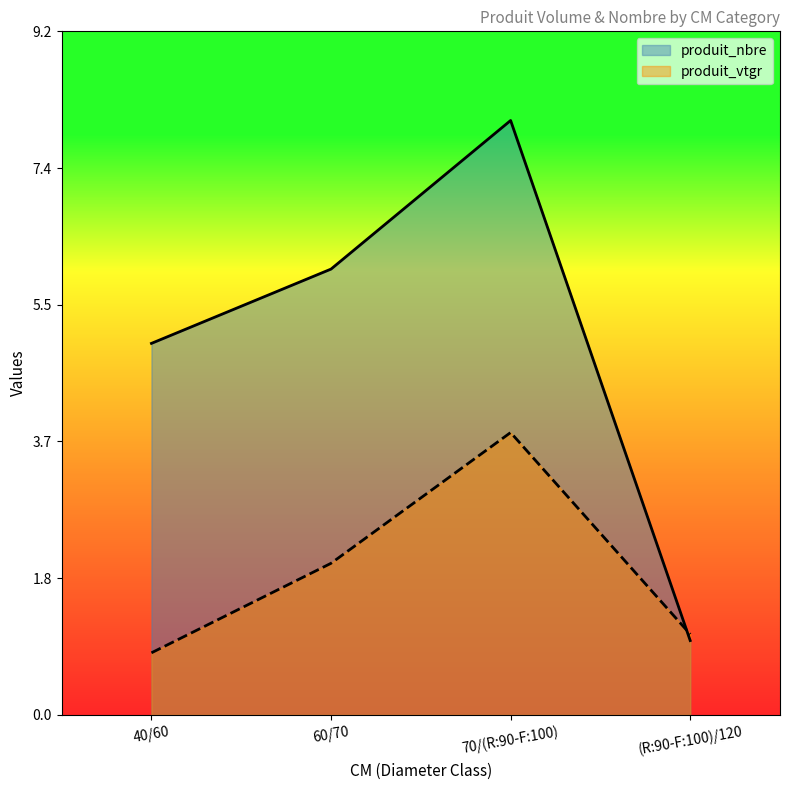

The value of produit_nbre at 70/(R:90-F:100) is 10.6. True or false?

False